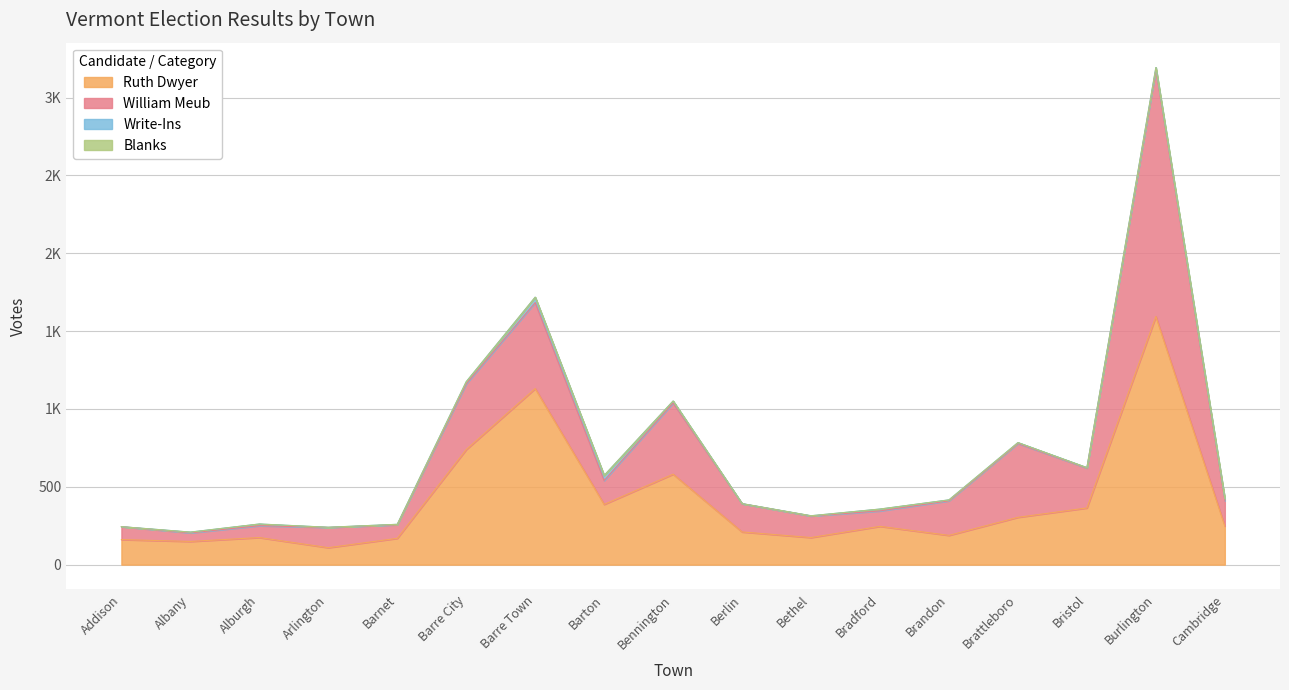

Between Addison and Barton, which is larger?

Barton